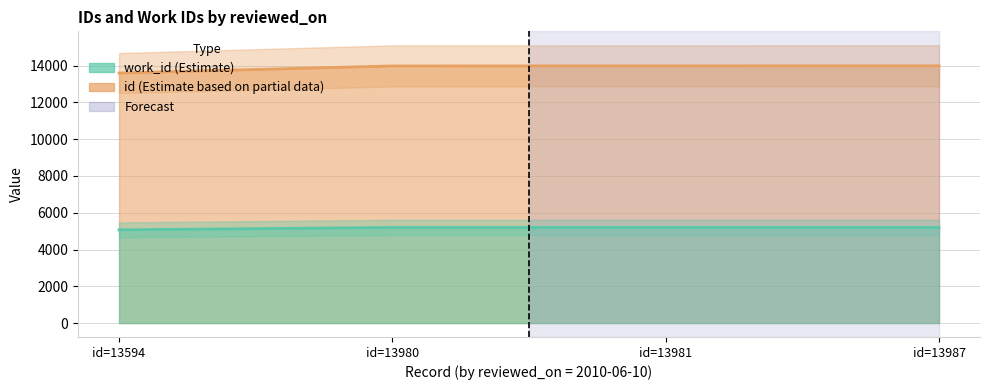

Rank the categories by id value from lowest to highest.

id=13594, id=13980, id=13981, id=13987